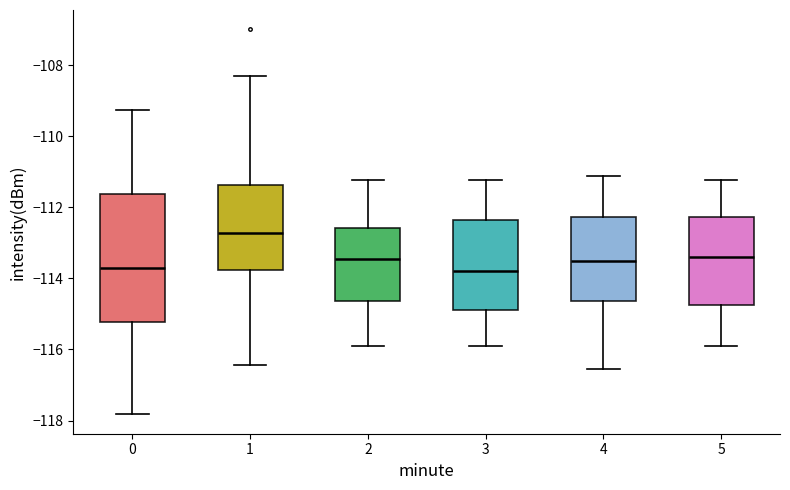

Which box is the tallest, from its lower edge to its upper edge?

0